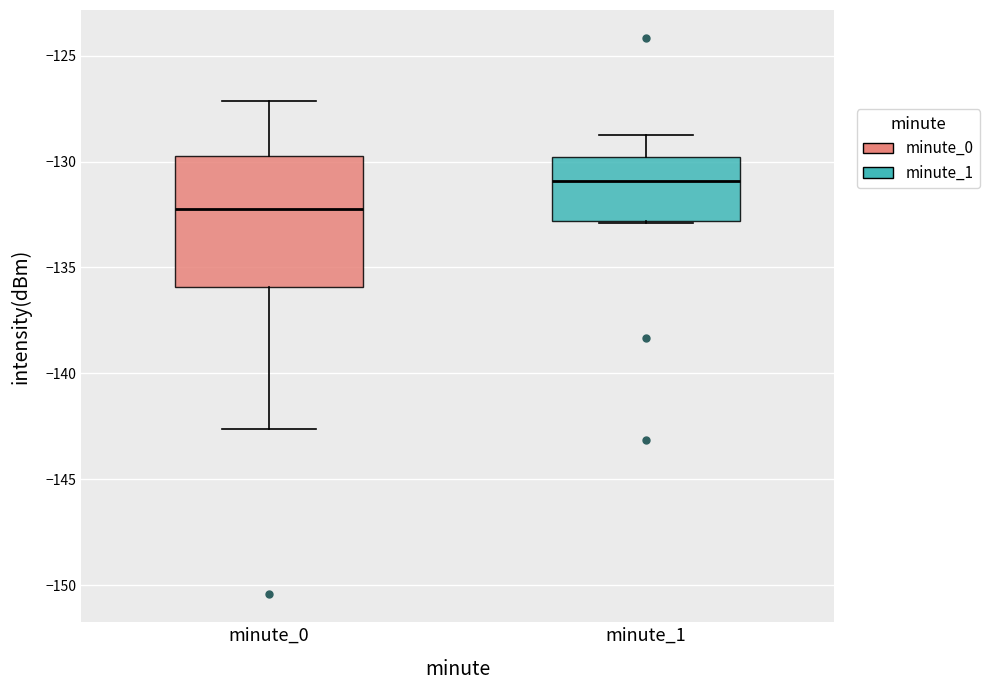

Reading left to right, read every box against the y-axis: the position of its median line, the range the box covers, and the ends of its whiskers. The values are not printed on the chart, so give them approximately, as read against the axis.

minute_0: median -132.0, box -136.0 to -129.5, whiskers -142.5 to -127.0
minute_1: median -131.0, box -133.0 to -130.0, whiskers -133.0 to -129.0